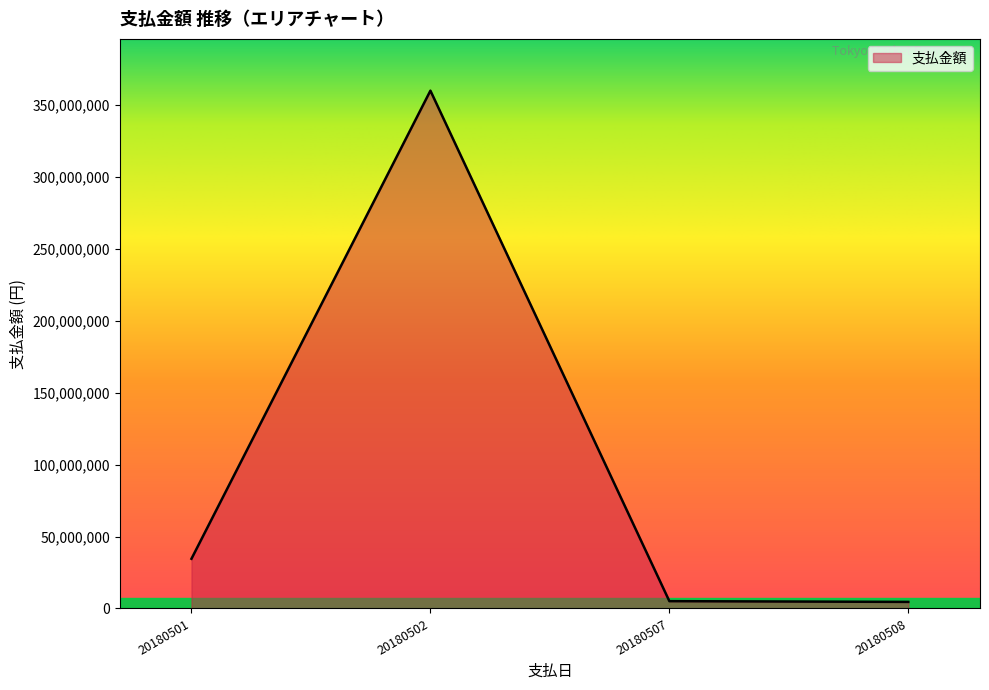

What is the ratio of the value at 20180501 to the value at 20180507?

6.8